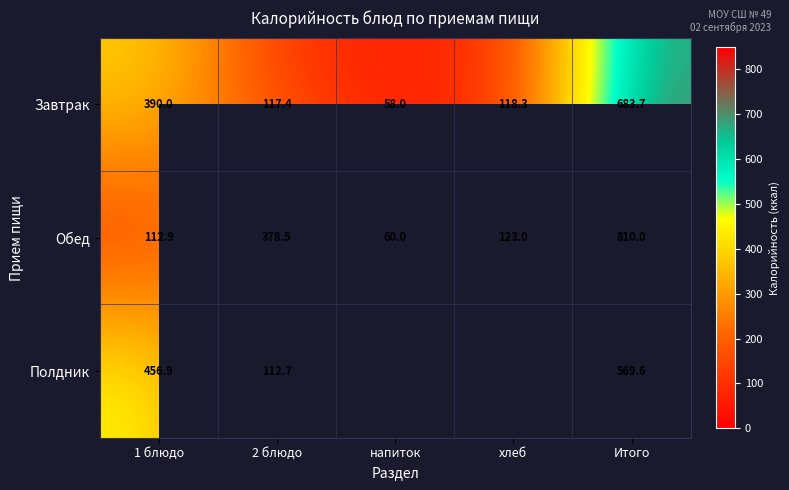

At how many categories does at least one series exceed 116?

4